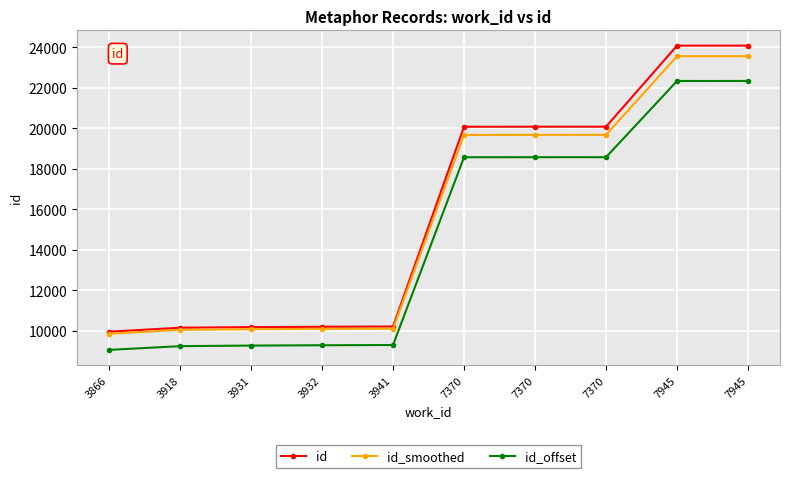

How many values in the id series are below 20081?

5